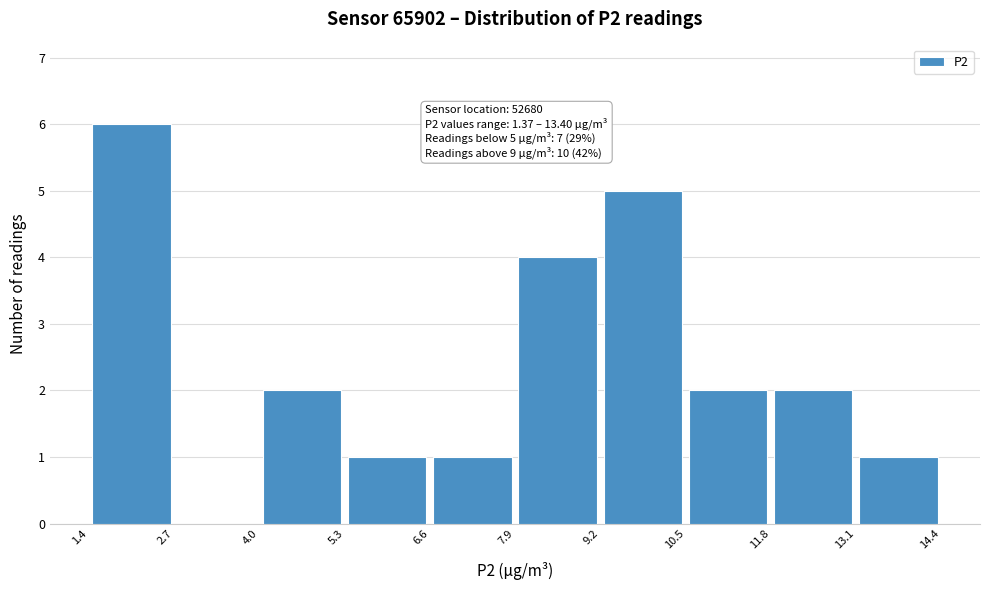

Over which range of the x-axis is the bar tallest?

1.4 to 2.7